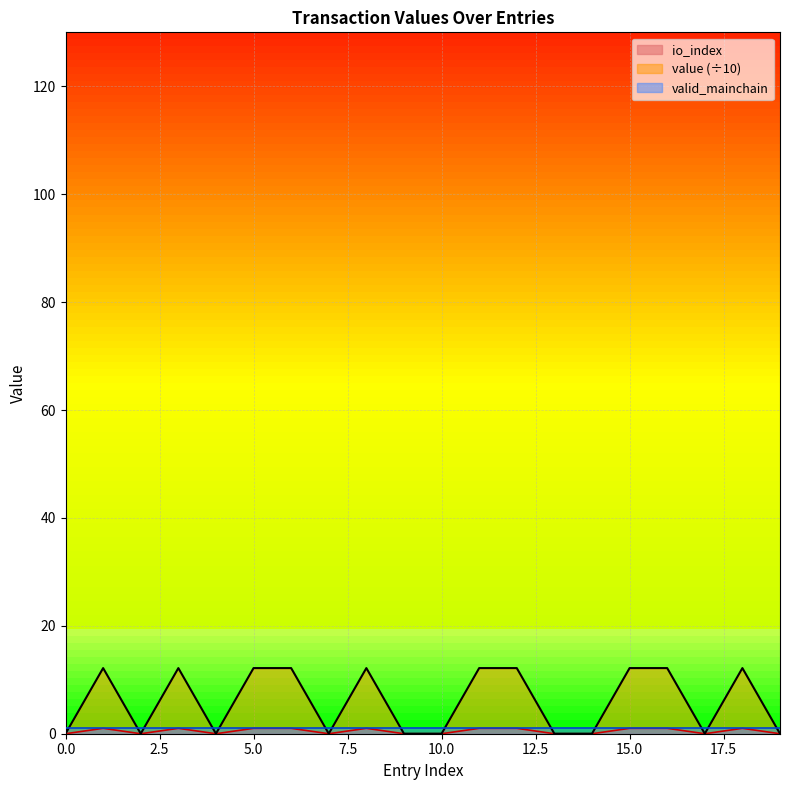

What is the difference between the maximum and minimum values in the value series?

12.2